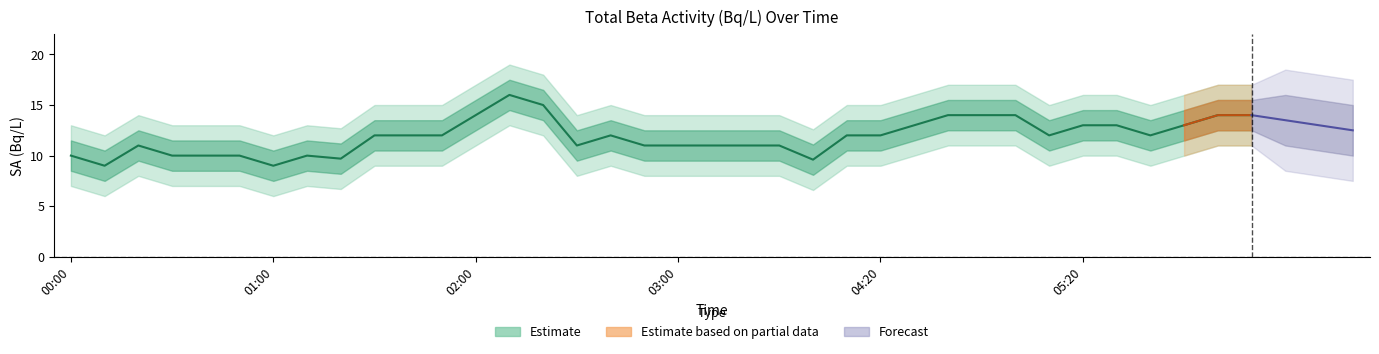

Is this an area chart (filled region under the line)?

No